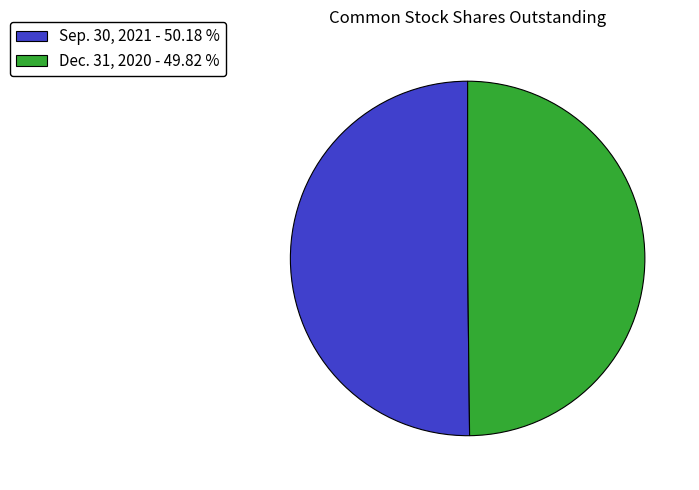

What is the ratio of the value at Sep. 30, 2021 - 50.18 % to the value at Dec. 31, 2020 - 49.82 %?

1.0